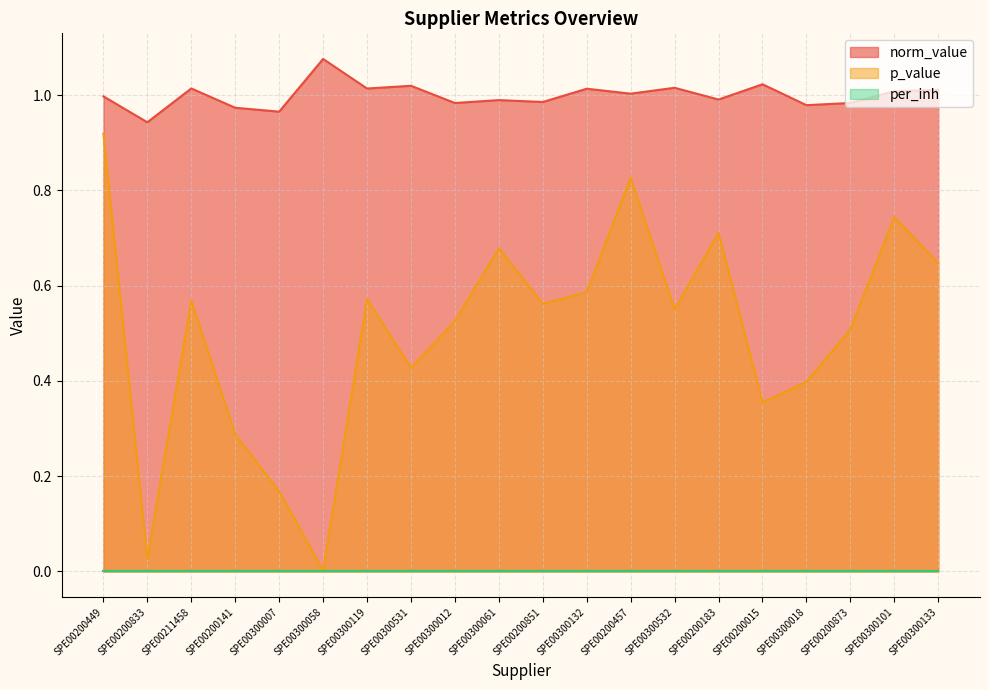

Reading right to left, list all the values displayed in this chart.

norm_value: 1.0	1.0	1.0	1.0	1.0	1.0	1.0	1.0	1.0	1.0	1.0	1.0	1.0	1.0	1.1	1.0	1.0	1.0	0.9	1.0
p_value: 0.6	0.7	0.5	0.4	0.4	0.7	0.6	0.8	0.6	0.6	0.7	0.5	0.4	0.6	0.0	0.2	0.3	0.6	0.0	0.9